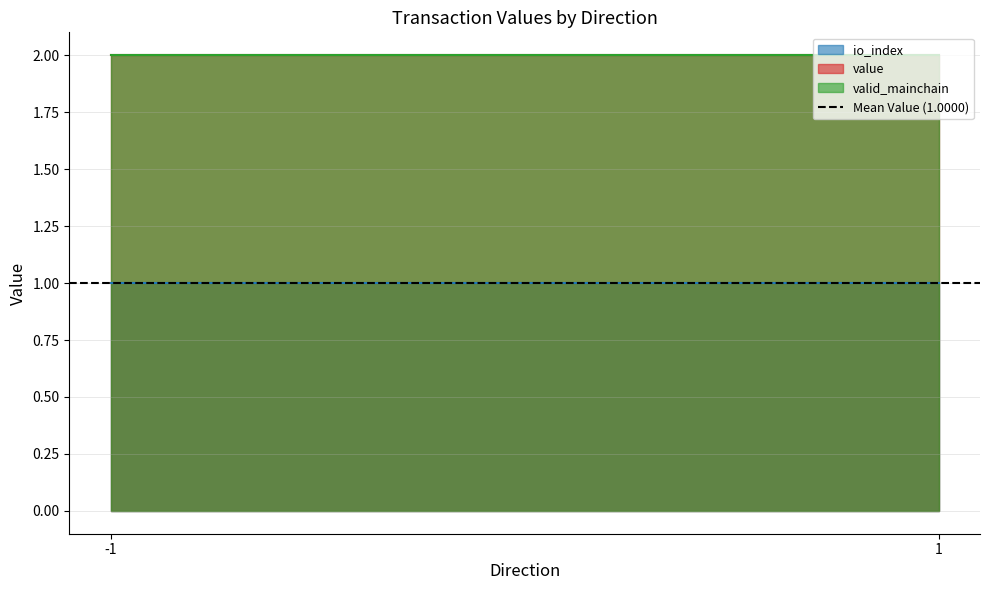

True or false: io_index and value cross at least once.

False